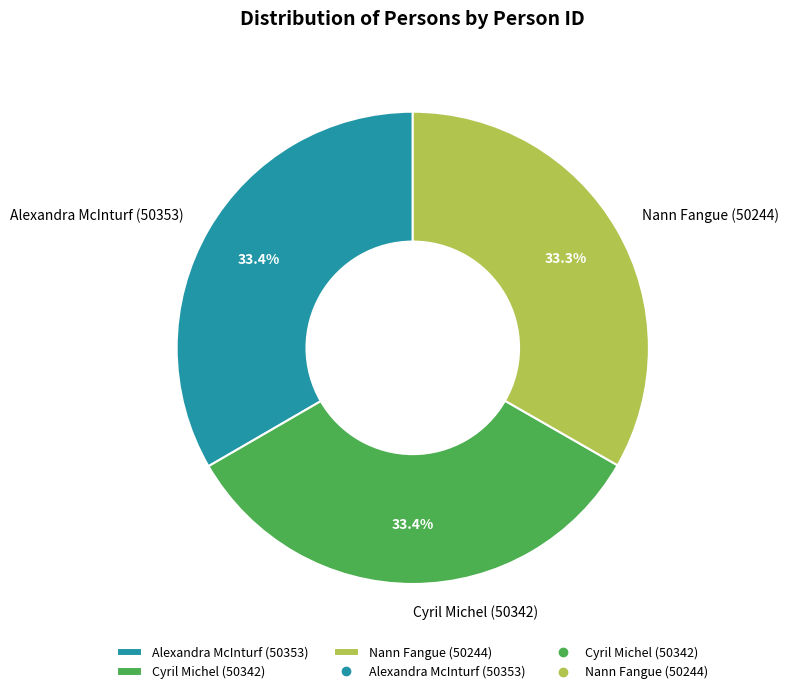

Is Nann Fangue (50244) the majority of the pie?

No